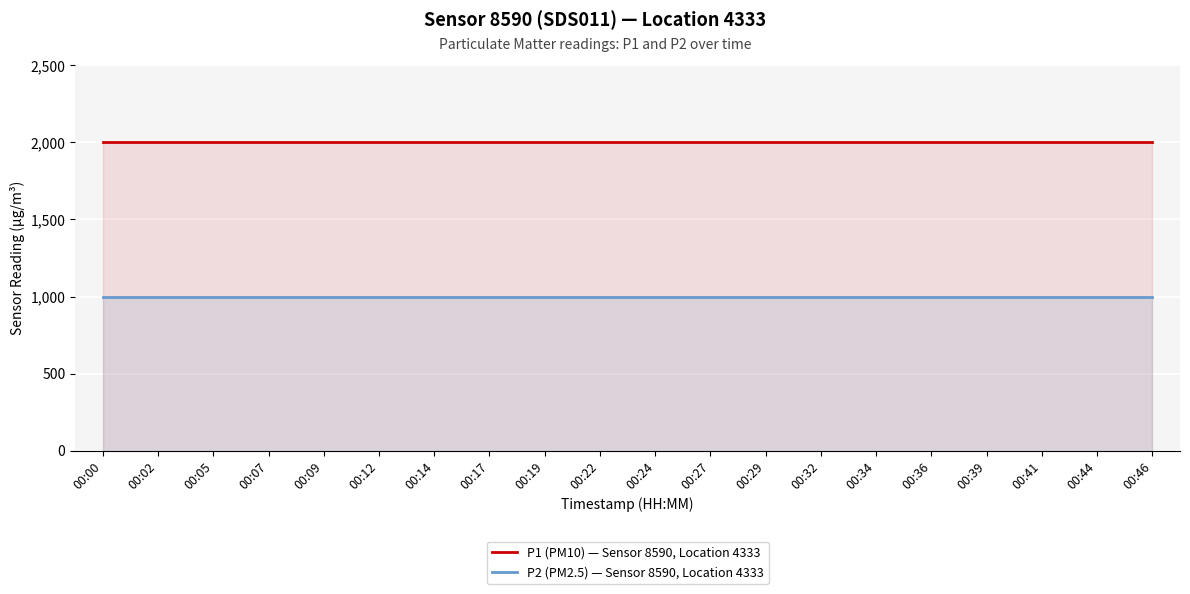

True or false: P1 (PM10) — Sensor 8590, Location 4333 and P2 (PM2.5) — Sensor 8590, Location 4333 cross at least once.

False